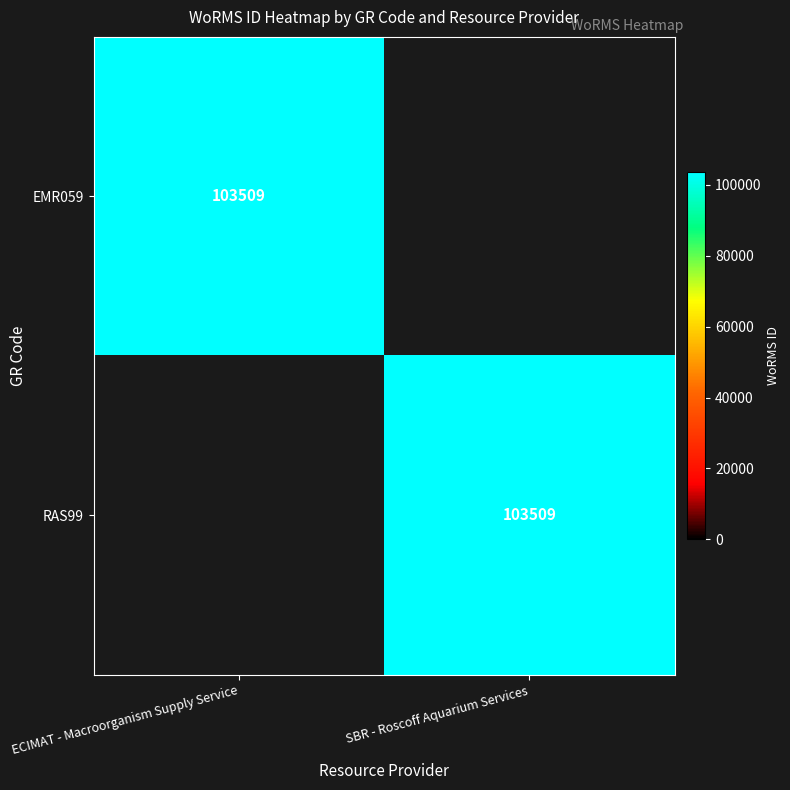

The value of EMR059 at ECIMAT - Macroorganism Supply Service is 103509. True or false?

True